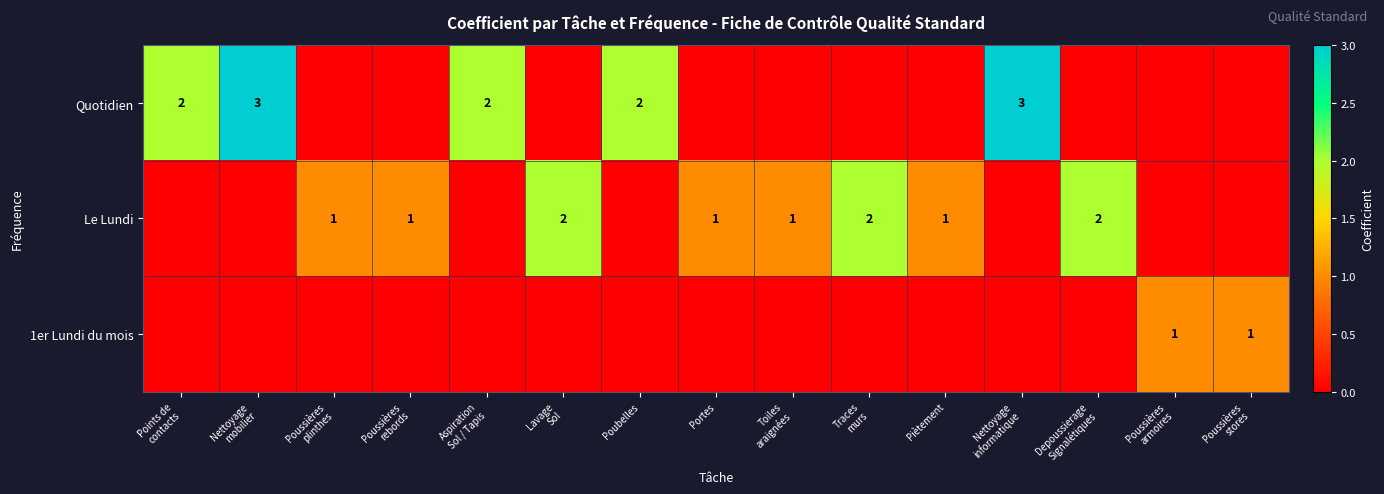

What is the sum of all Le Lundi values?

11